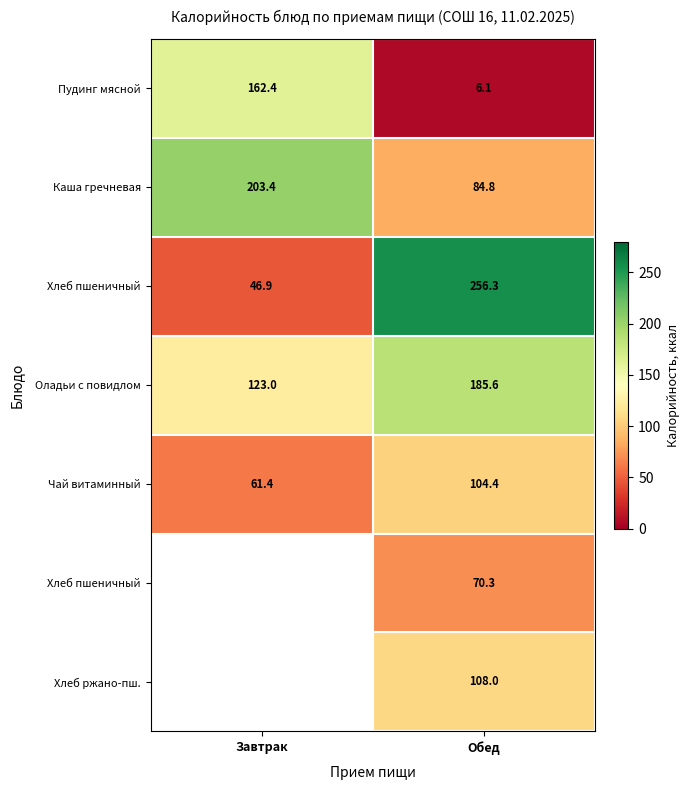

What is the spread (max minus min) of values at Обед?

250.2